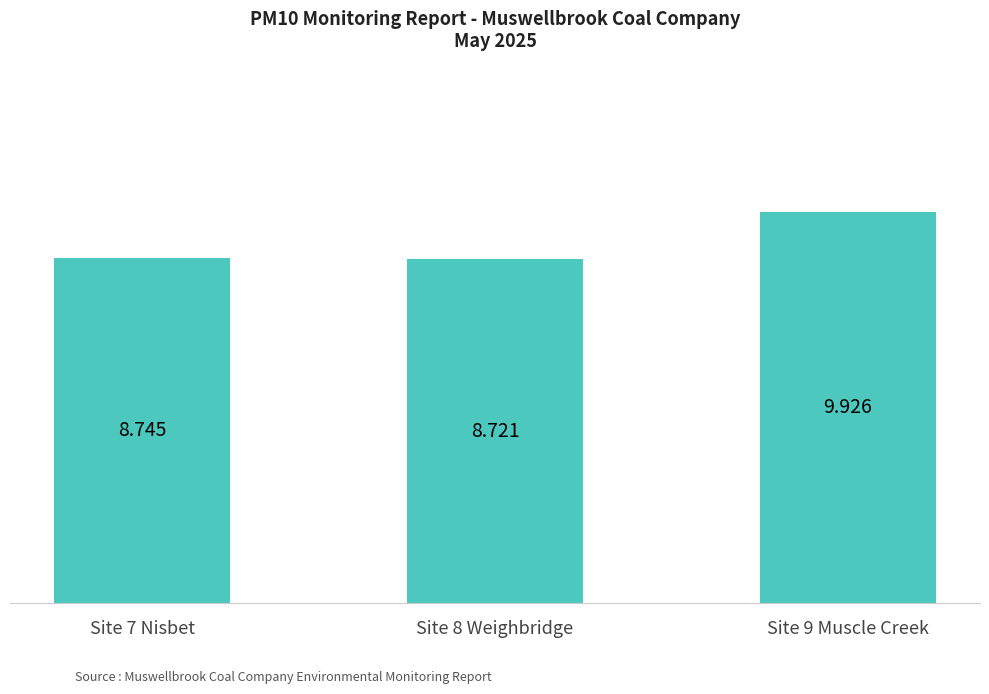

The value at Site 9 Muscle Creek is 9.9. True or false?

True